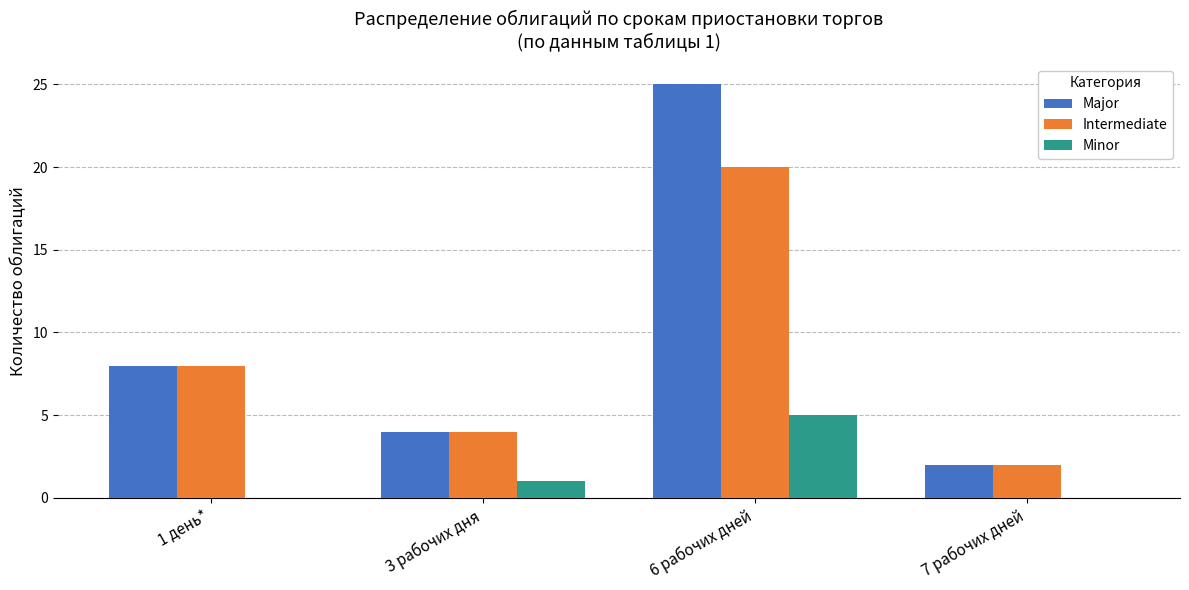

What is the sum of the Major values at 3 рабочих дня and 7 рабочих дней?

6